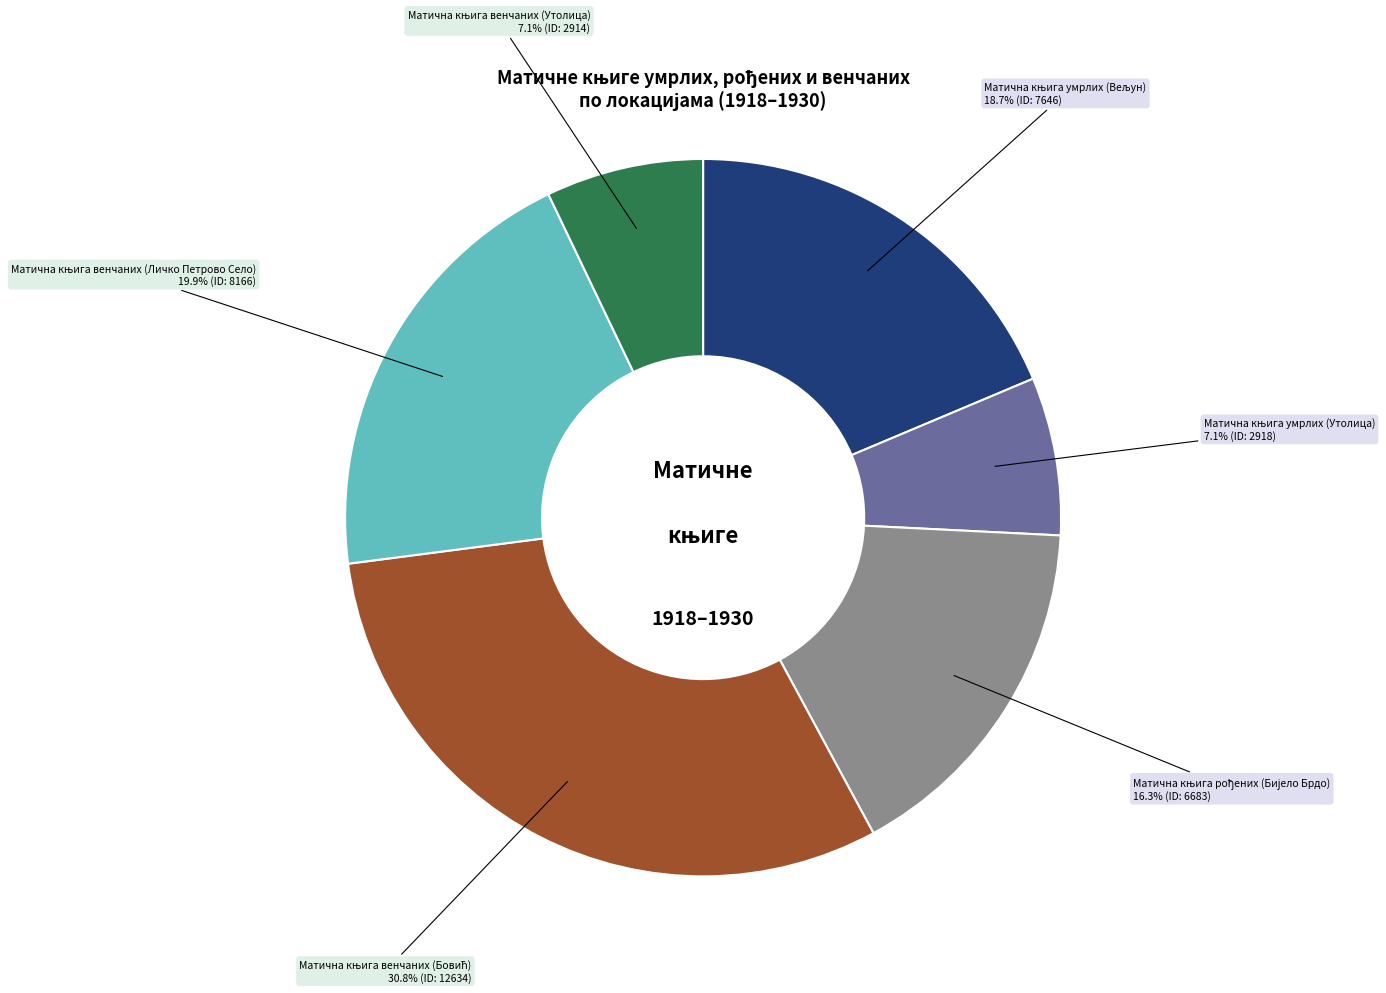

Does any single category account for the majority?

No